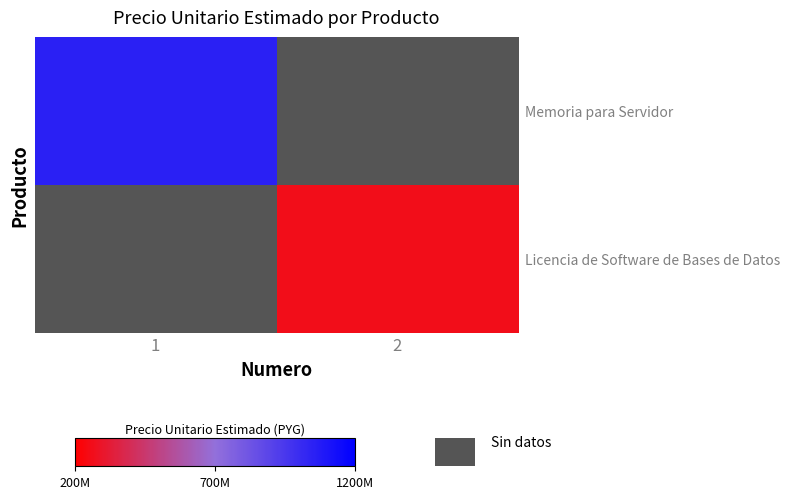

What is the lowest value of the Memoria para Servidor series?

1053001620.0